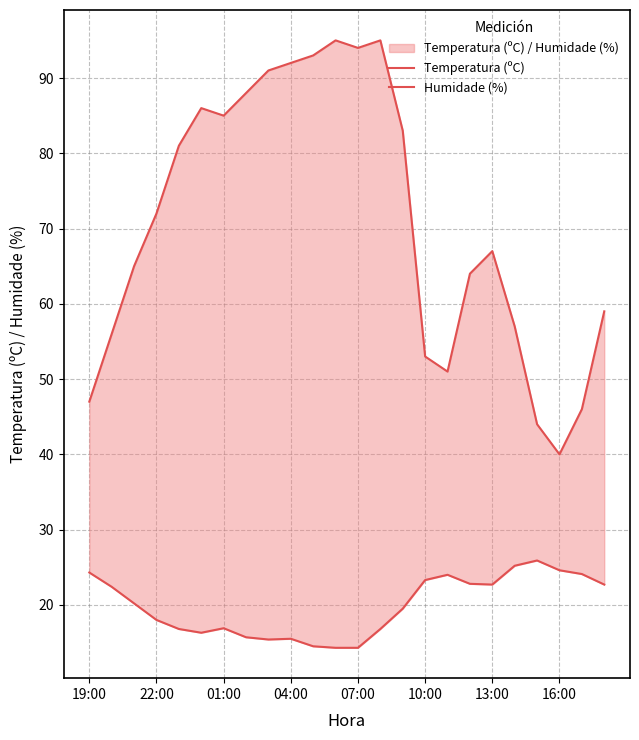

True or false: Temperatura (ºC) has more than 1 interior local peaks.

True